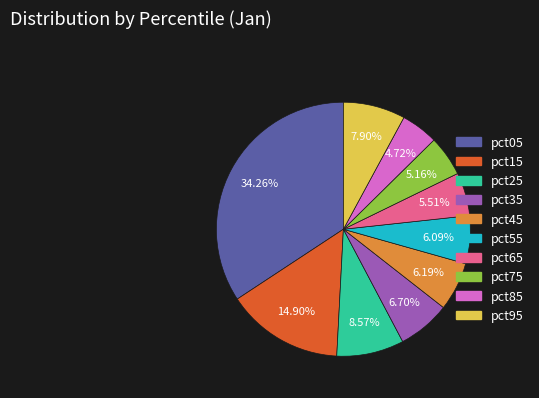

Between pct45 and pct15, which is larger?

pct15